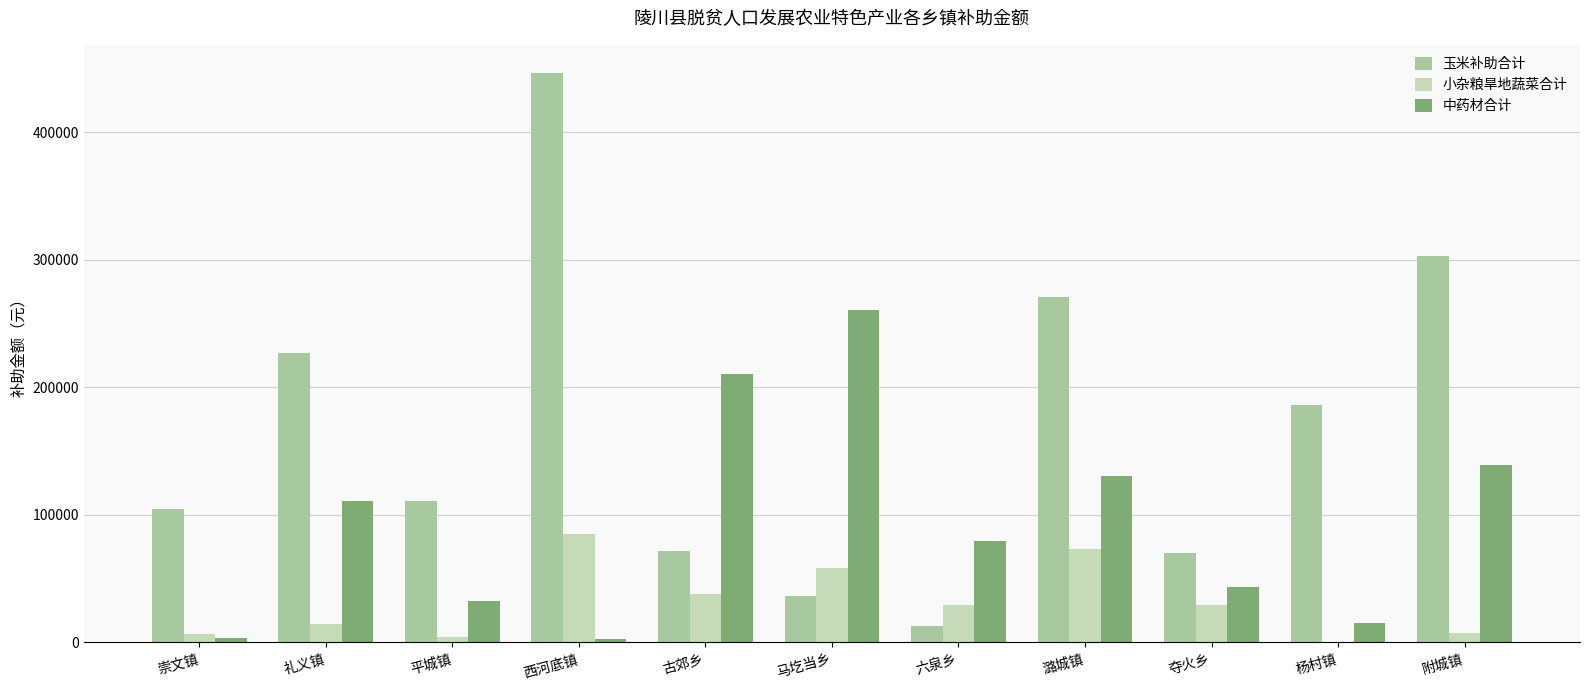

How many groups of bars are there?

11